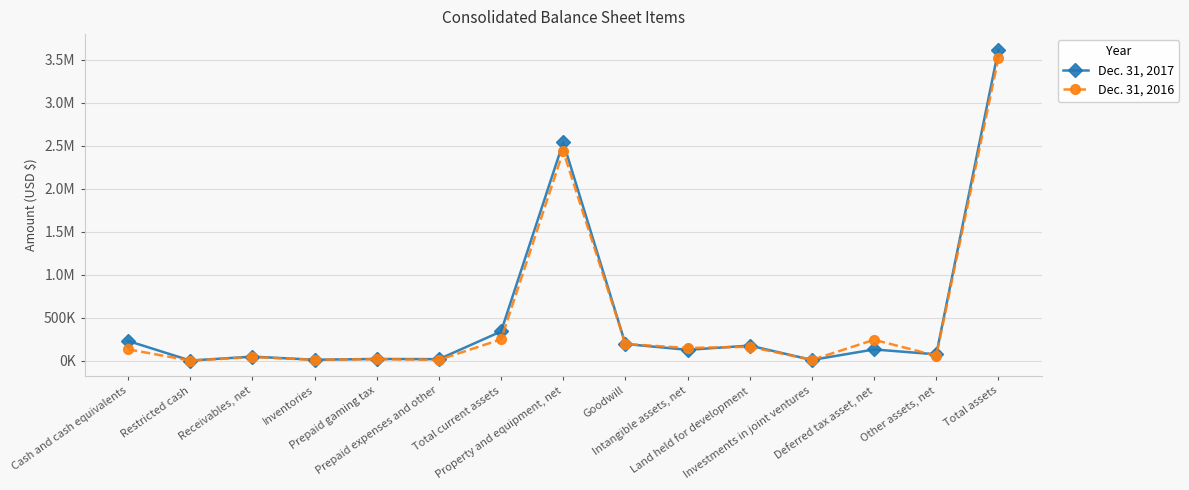

What is the greatest value displayed?

3619610